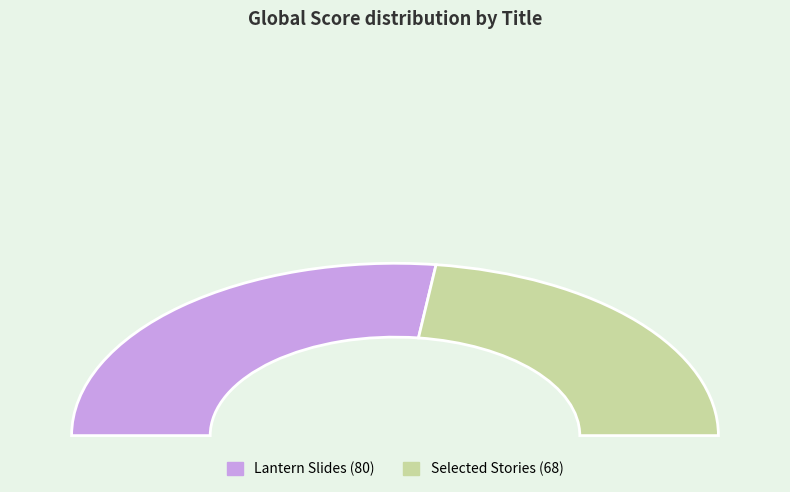

How many segments does this pie chart have?

2